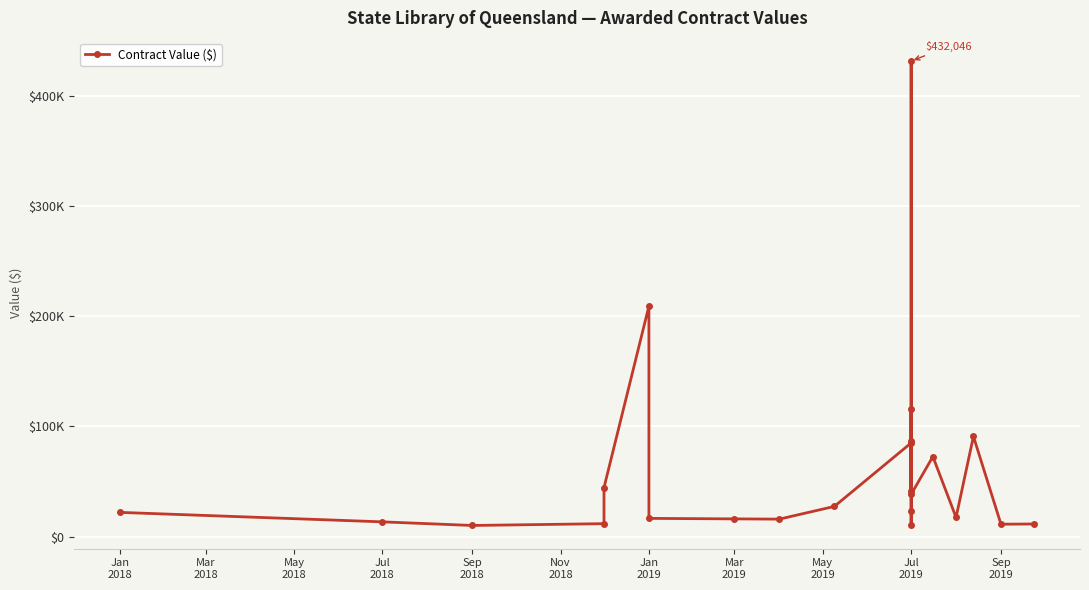

How many categories are shown in the chart?

23